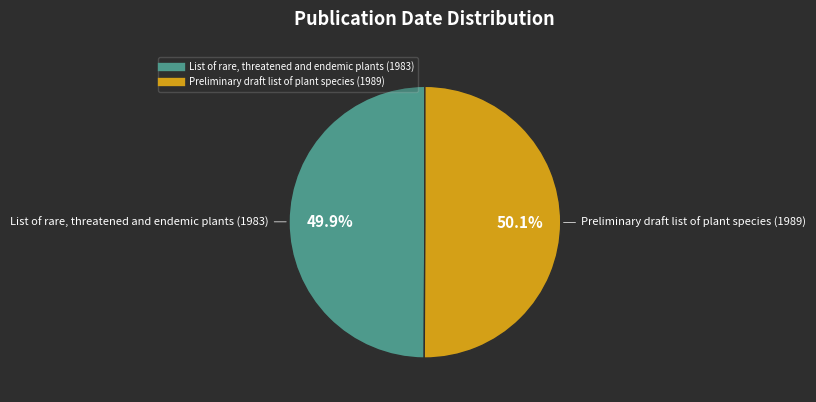

Rank the categories by value from highest to lowest.

Preliminary draft list of plant species (1989), List of rare, threatened and endemic plants (1983)